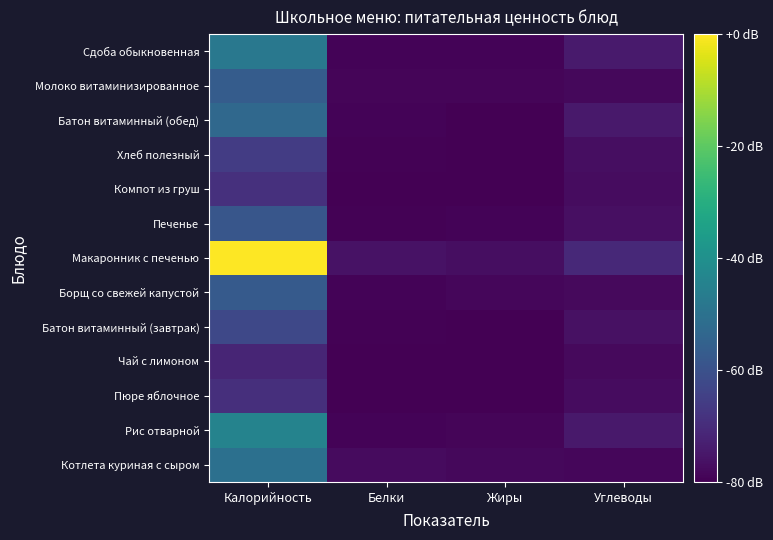

Between Калорийность and Углеводы, which is larger?

Калорийность